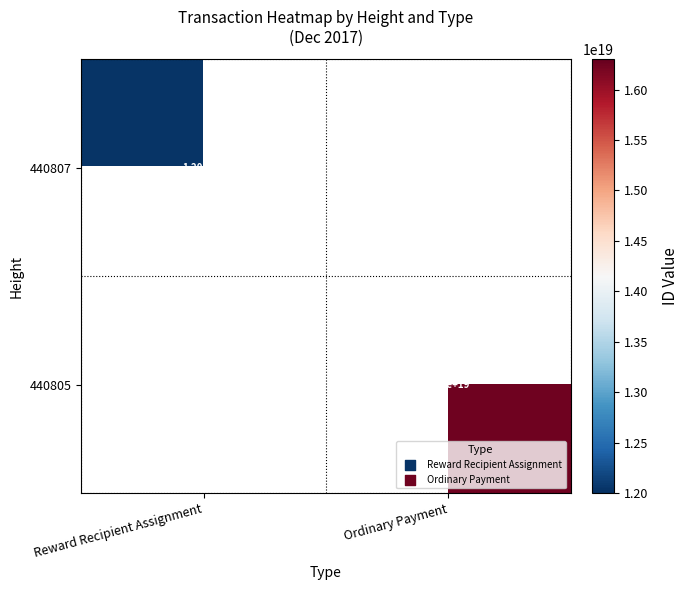

The 440807 series shows 16988365196950013952 at Reward Recipient Assignment. True or false?

False